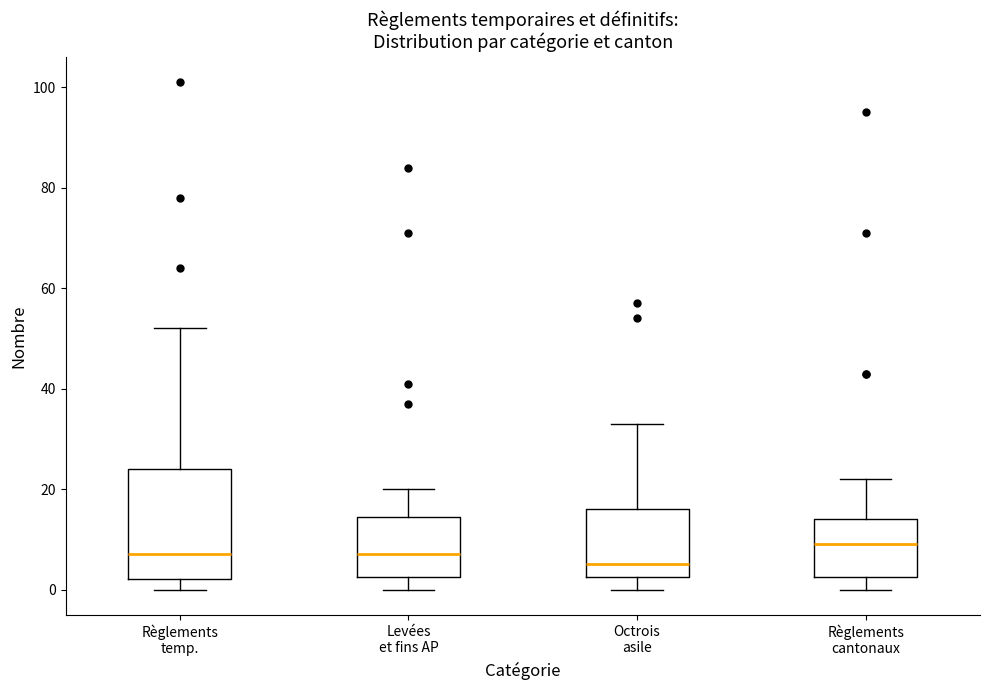

Where does the upper whisker of the box for Levées et fins AP end on the y-axis? The values are not printed on the chart, so give them approximately, as read against the axis.

20